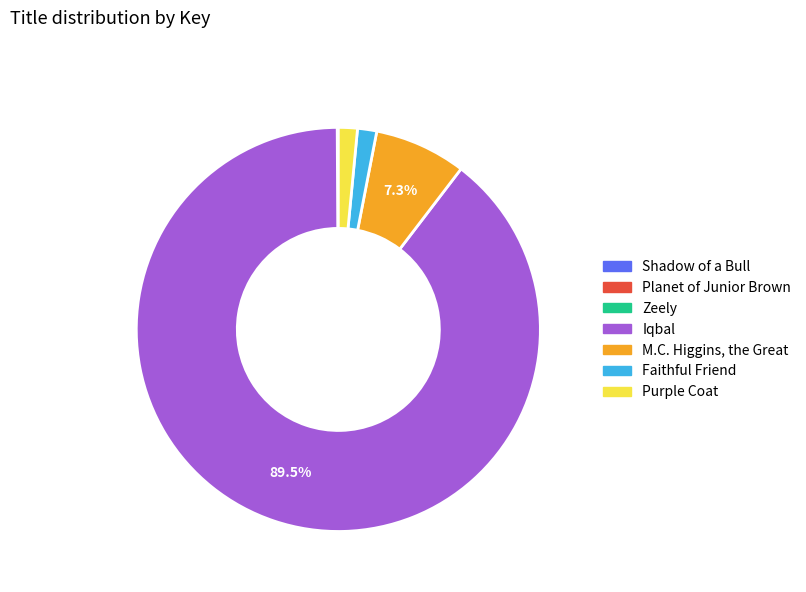

Is Faithful Friend the majority of the pie?

No